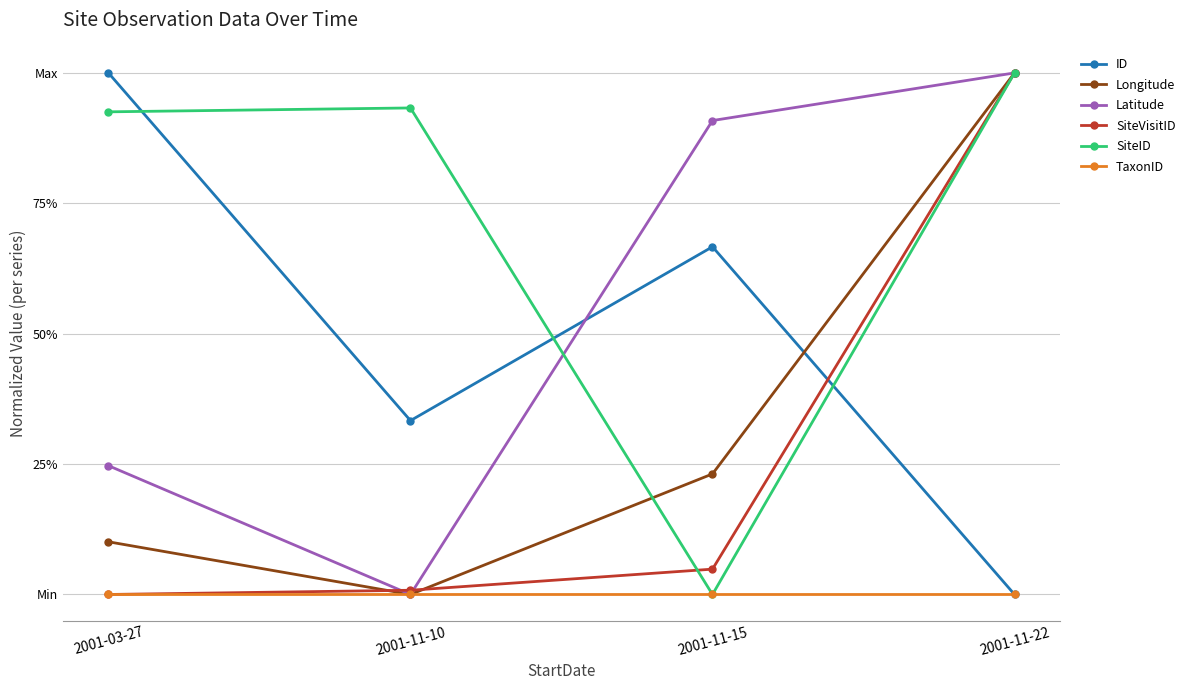

What are all the series names shown in the legend?

ID, Longitude, Latitude, SiteVisitID, SiteID, TaxonID